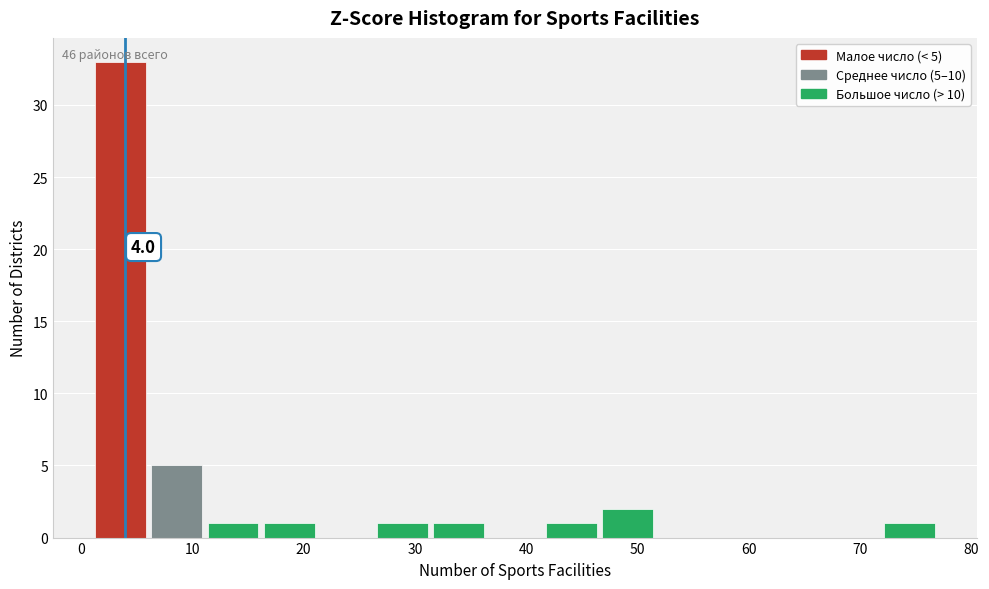

Which range on the x-axis has the tallest bar?

1 to 6